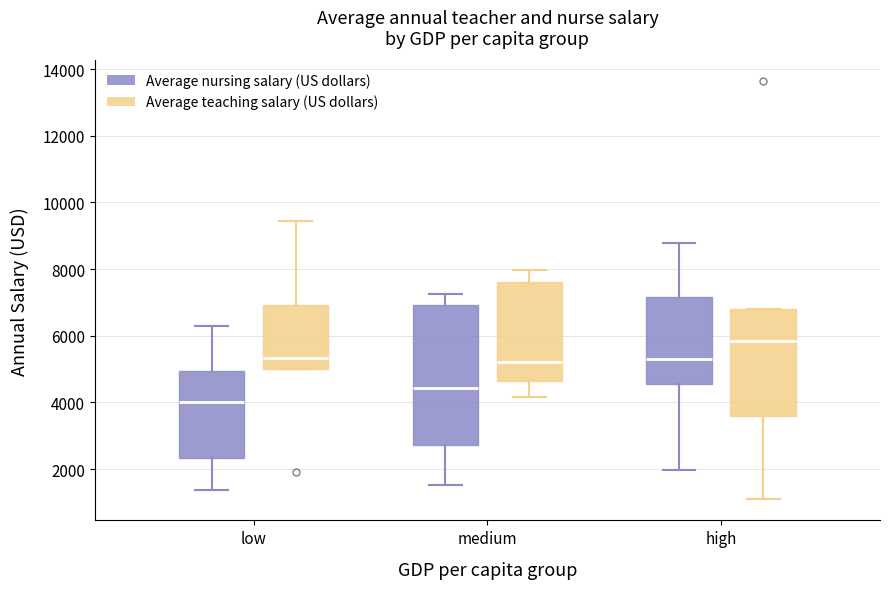

Where is the lower edge of the box for low (Average teaching salary (US dollars)) on the y-axis? The values are not printed on the chart, so give them approximately, as read against the axis.

5000